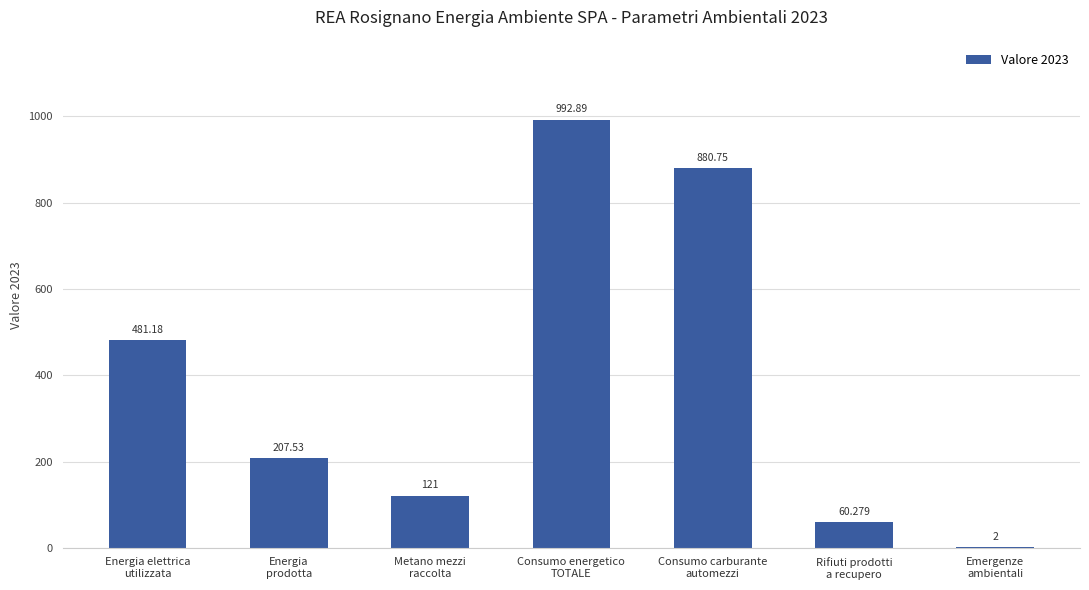

At which category does the chart reach its peak across all series?

Consumo energetico
TOTALE